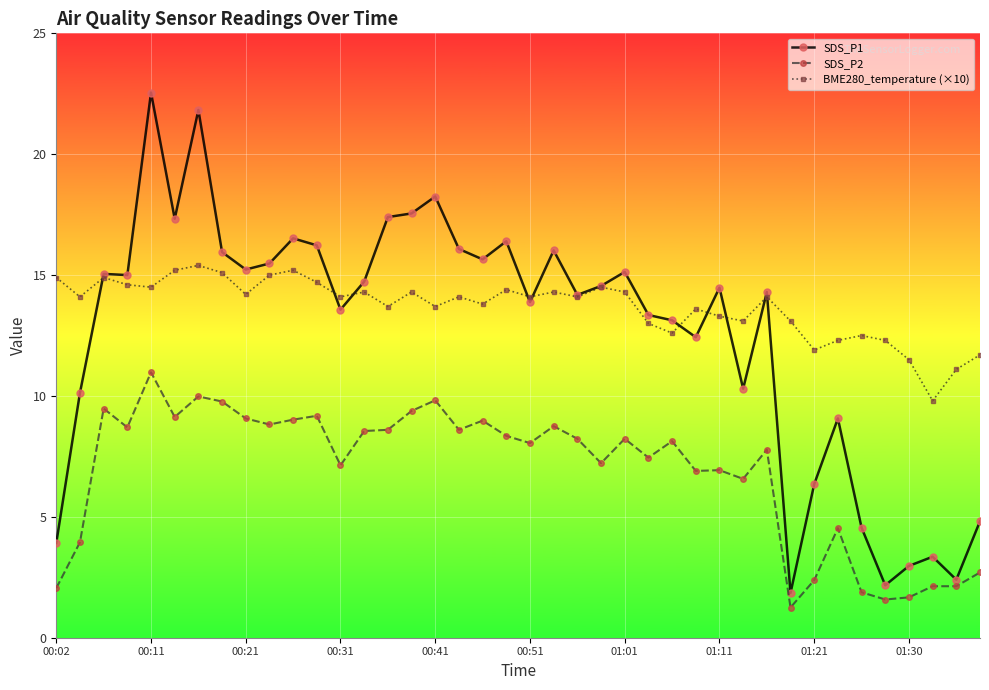

True or false: SDS_P1 and SDS_P2 intersect in this chart.

False